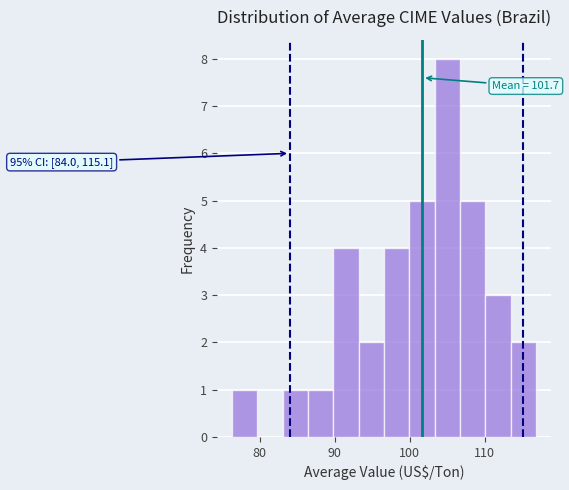

Read against the x-axis, roughly where is the centre of the tallest bar?

105